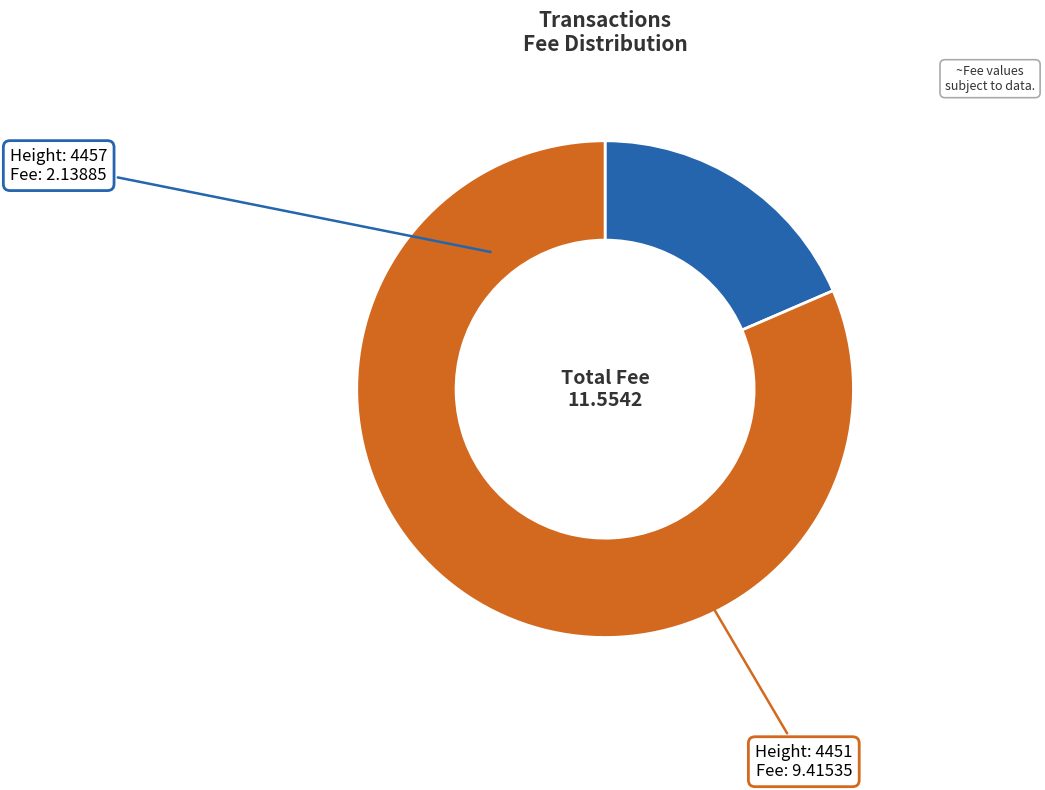

Is there any slice that represents more than half of the pie?

Yes